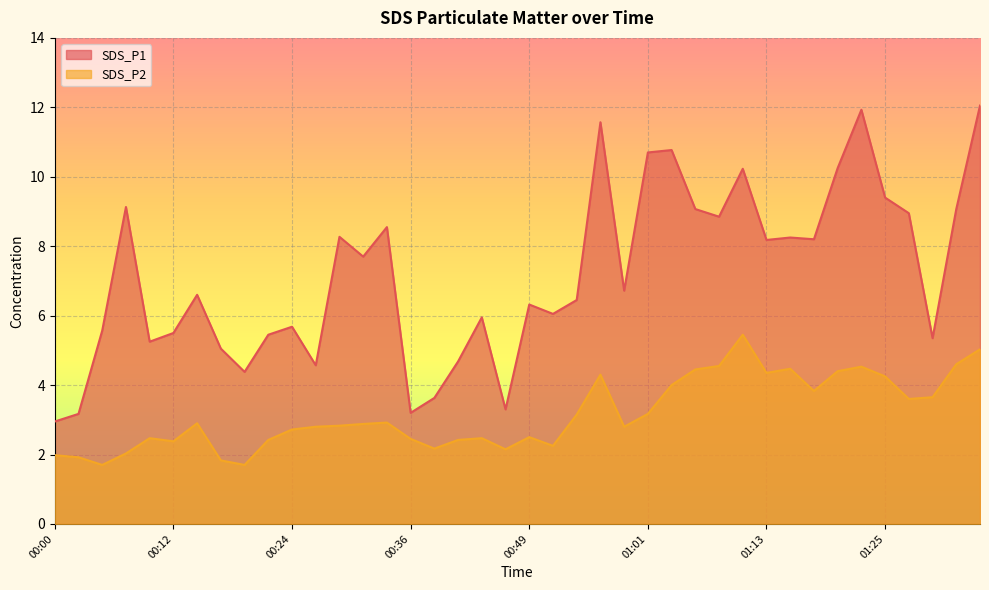

List the series in order of their overall mean, lowest first.

SDS_P2, SDS_P1